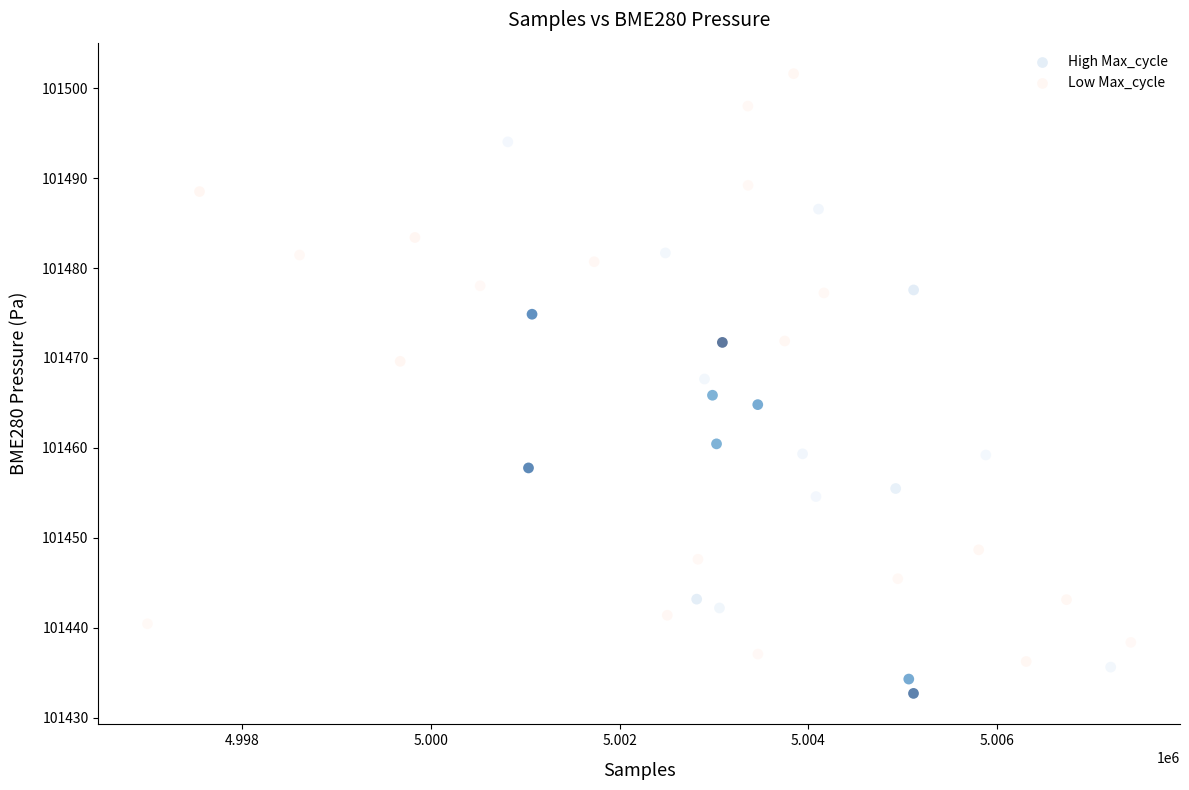

Which series reaches the minimum Y coordinate?

High Max_cycle